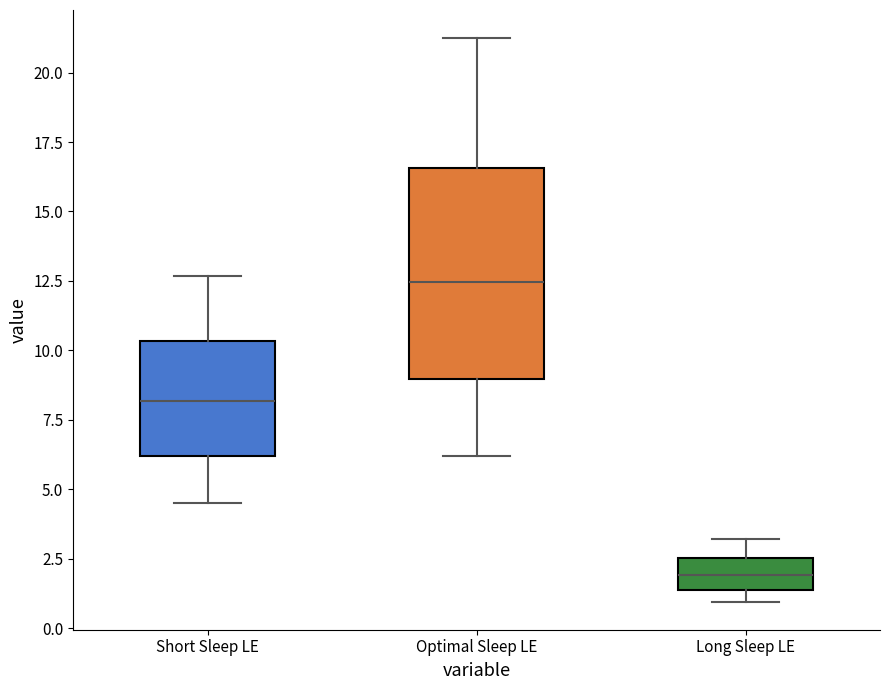

Which box is the tallest, from its lower edge to its upper edge?

Optimal Sleep LE